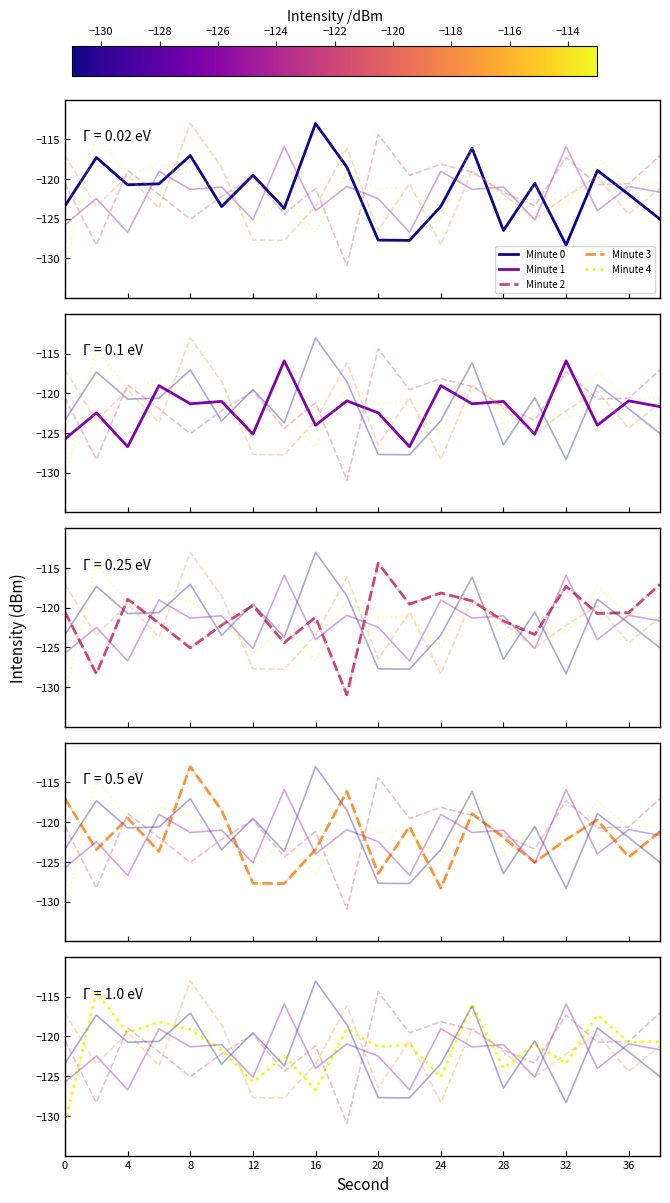

The Minute 4 series shows -217.5 at 11. True or false?

False